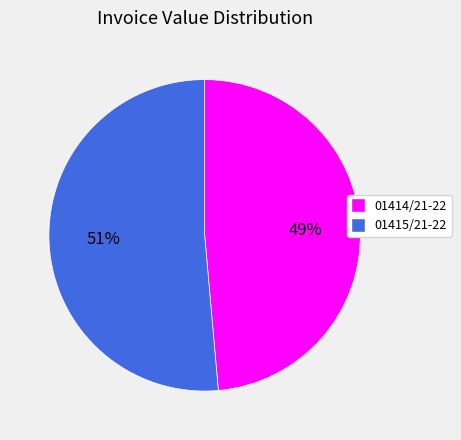

To the nearest percent, what percentage of the pie is 01415/21-22?

51%